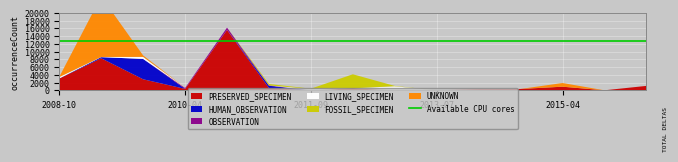

Reading right to left, transcribe all the data shown in this chart.

PRESERVED_SPECIMEN: 1159	23	949	370	325	18	23	529	0	595	15620	387	2868	8296	3051
HUMAN_OBSERVATION: 0	0	1	0	0	0	0	0	1	600	1	0	5263	289	37
OBSERVATION: 0	0	0	0	0	0	0	0	6	88	595	267	1	6	1
LIVING_SPECIMEN: 0	0	0	0	0	0	1036	6	350	6	2	48	517	45	350
FOSSIL_SPECIMEN: 0	0	0	0	0	0	89	3627	84	370	0	0	0	0	0
UNKNOWN: 0	0	949	0	0	0	0	0	0	0	0	0	378	15620	51